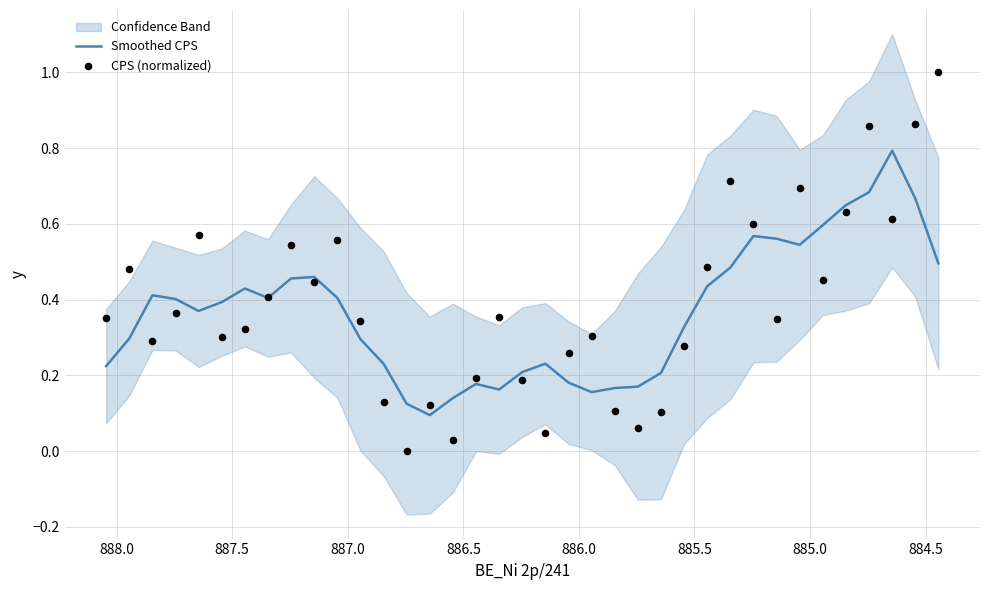

At how many categories does at least one series exceed 0?

37